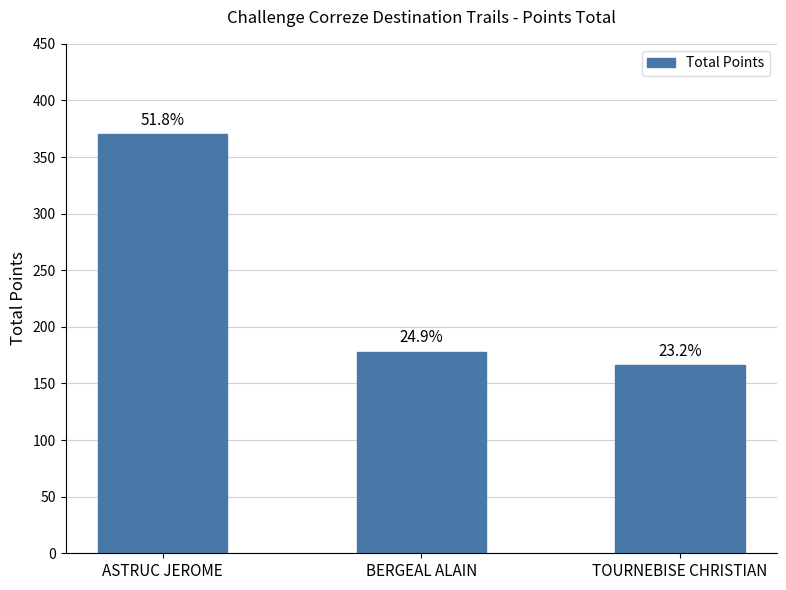

At which category does the chart reach its minimum across all series?

TOURNEBISE CHRISTIAN